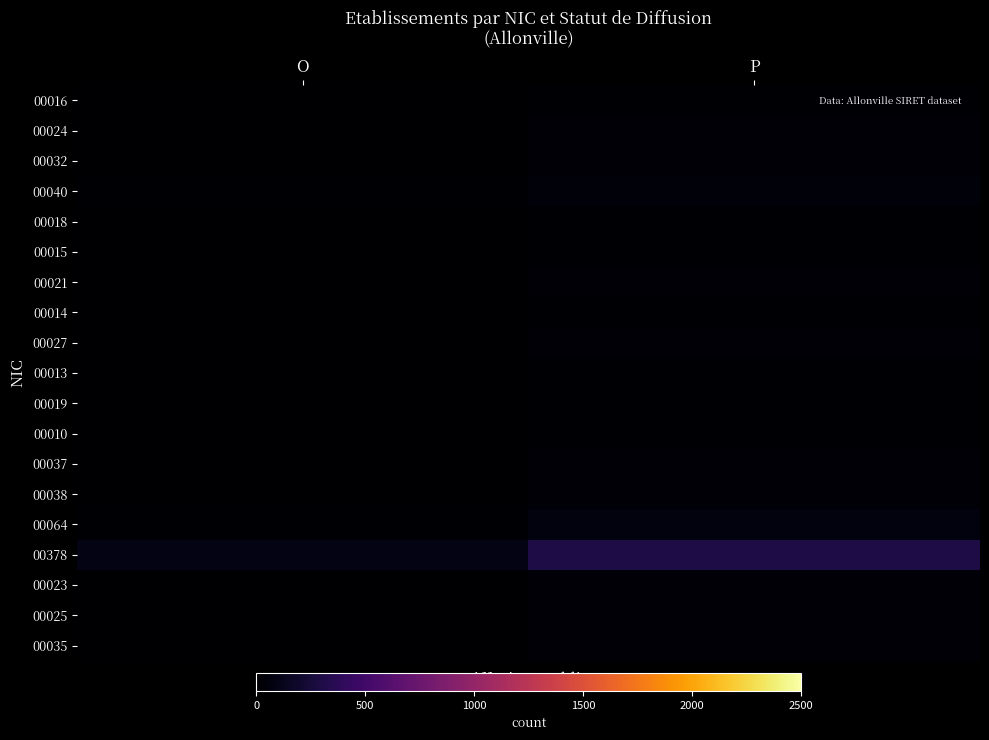

What is the maximum value shown in the chart?

302.4